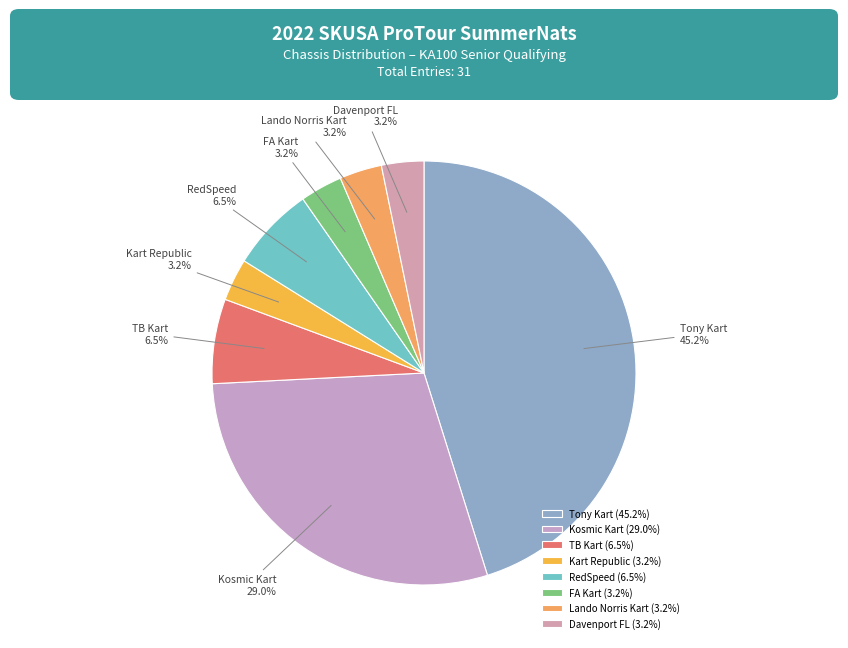

Count the number of slices in the pie.

8